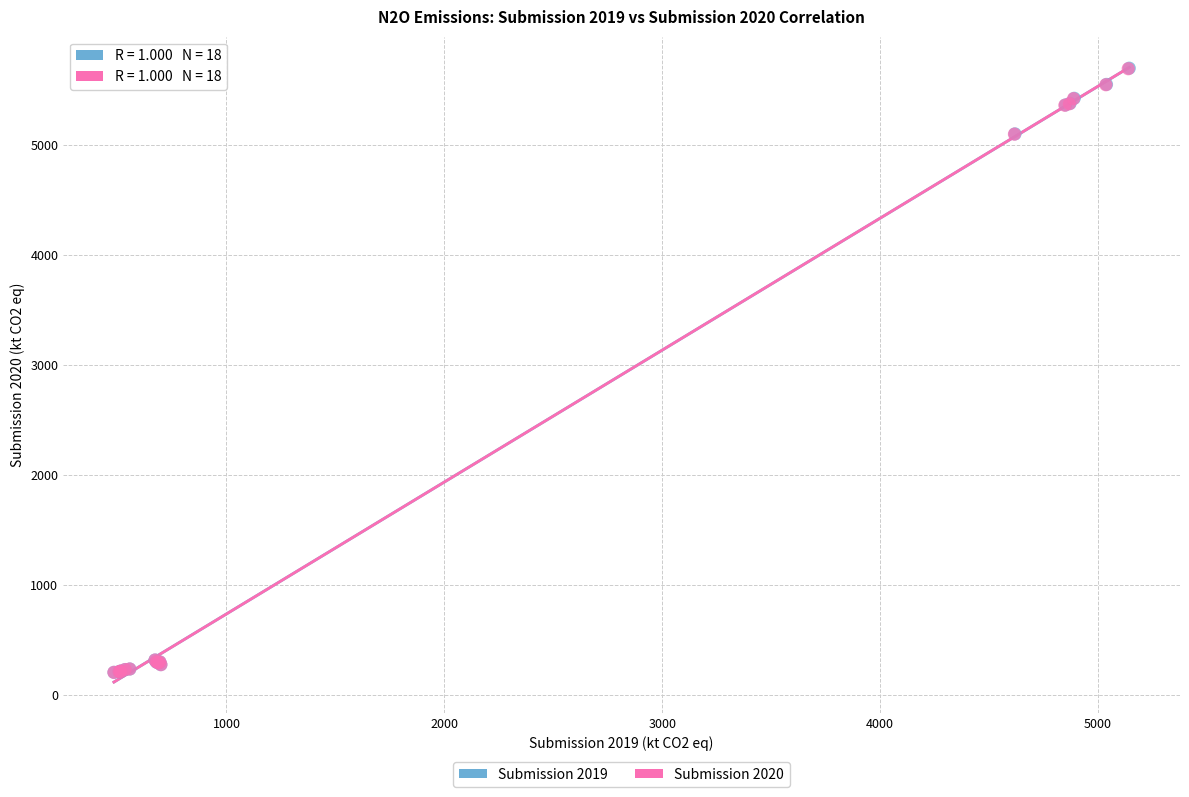

Which series has the widest spread of Y values?

Submission 2019